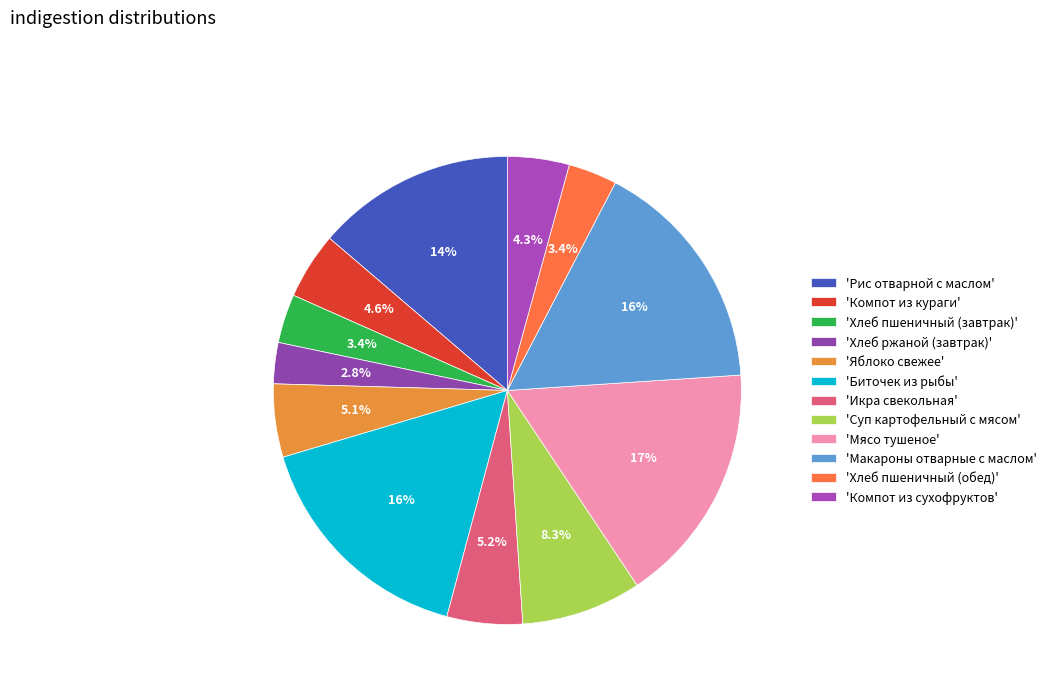

How many slices are in this pie chart?

12